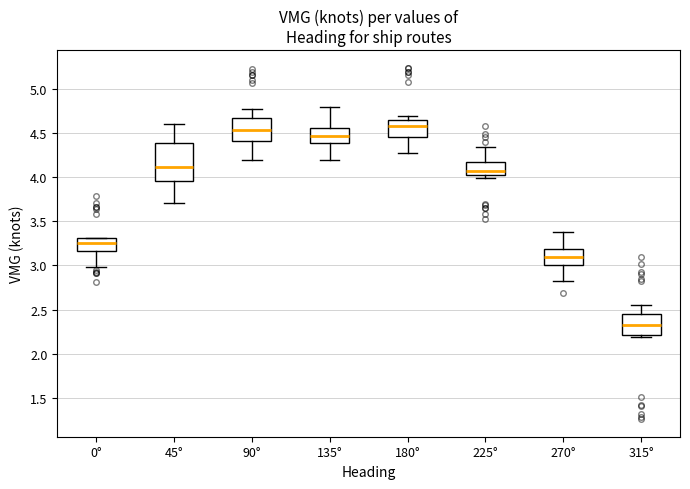

Reading left to right, read every box against the y-axis: the position of its median line, the range the box covers, and the ends of its whiskers. The values are not printed on the chart, so give them approximately, as read against the axis.

0°: median 3.25, box 3.15 to 3.30, whiskers 3.00 to 3.30
45°: median 4.10, box 3.95 to 4.40, whiskers 3.70 to 4.60
90°: median 4.55, box 4.40 to 4.65, whiskers 4.20 to 4.75
135°: median 4.45, box 4.40 to 4.55, whiskers 4.20 to 4.80
180°: median 4.60, box 4.45 to 4.65, whiskers 4.30 to 4.70
225°: median 4.05, box 4.00 to 4.15, whiskers 4.00 (just below the box's lower edge) to 4.35
270°: median 3.10, box 3.00 to 3.20, whiskers 2.80 to 3.40
315°: median 2.30, box 2.20 to 2.45, whiskers 2.20 (just below the box's lower edge) to 2.55